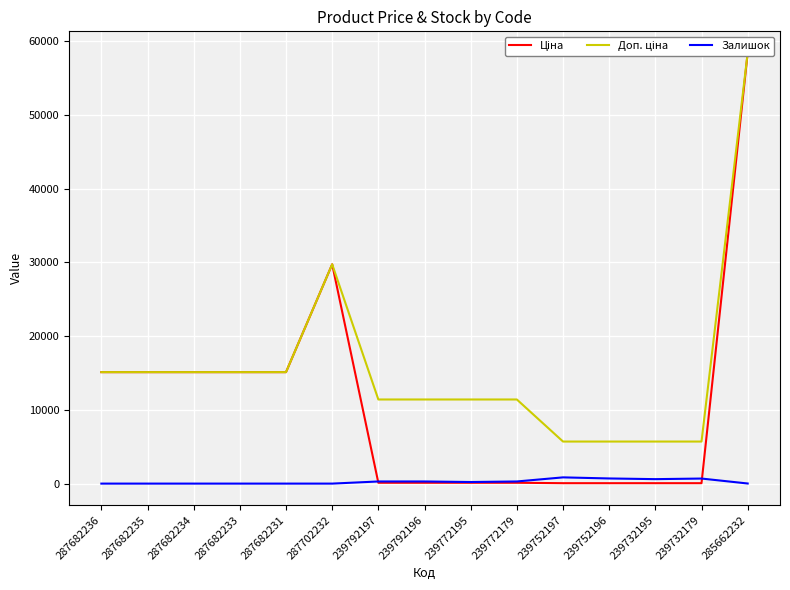

What is the total value across all series at 239792197?

11813.1